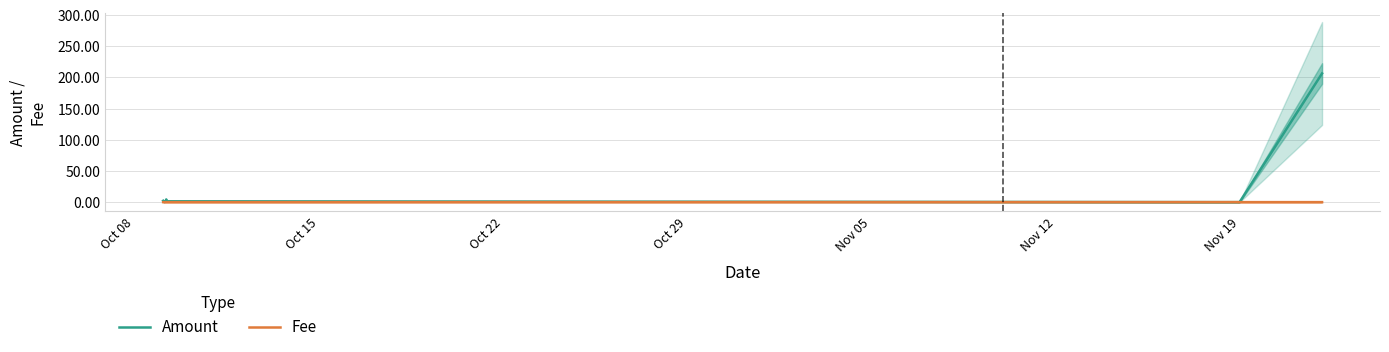

What is the label of the 35th point from the right?

Nov 12